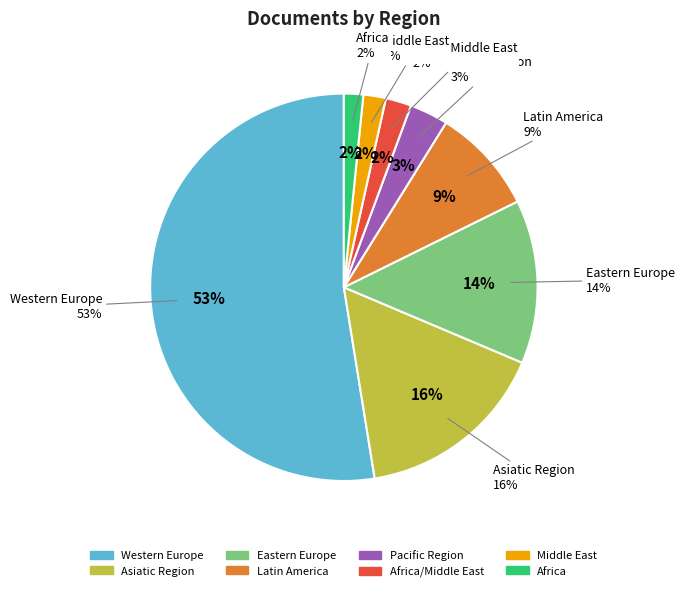

Does any single category account for the majority?

Yes